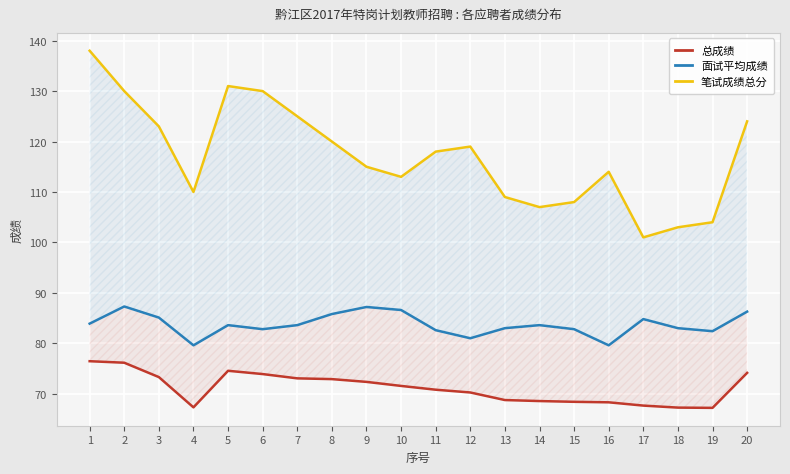

How many categories are shown in the chart?

20